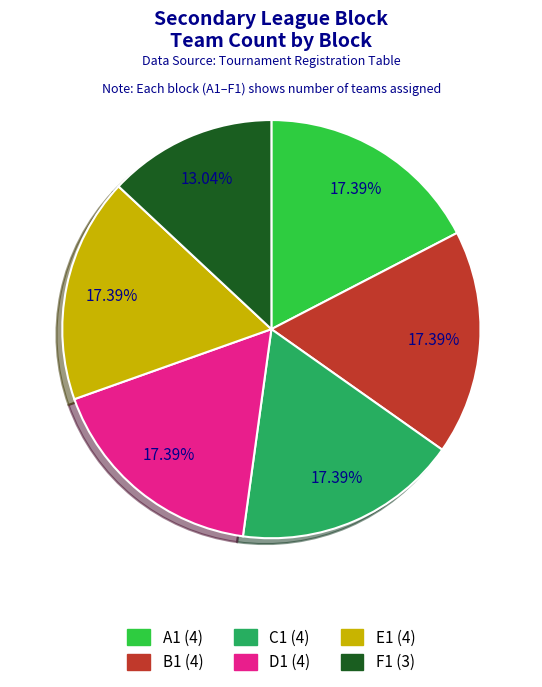

To the nearest percent, what is the combined percentage of C1 and E1?

35%